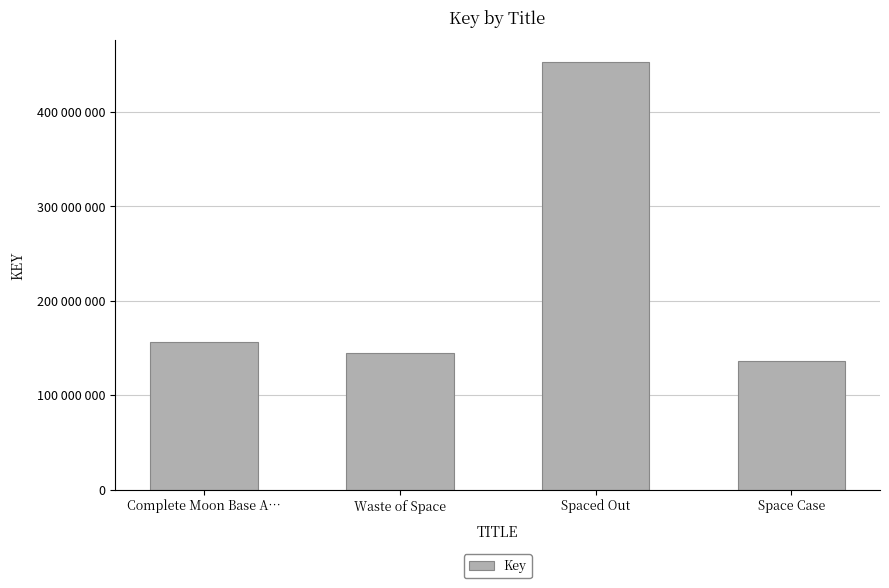

List the labels in order of value, smallest first.

Space Case, Waste of Space, Complete Moon Base A…, Spaced Out